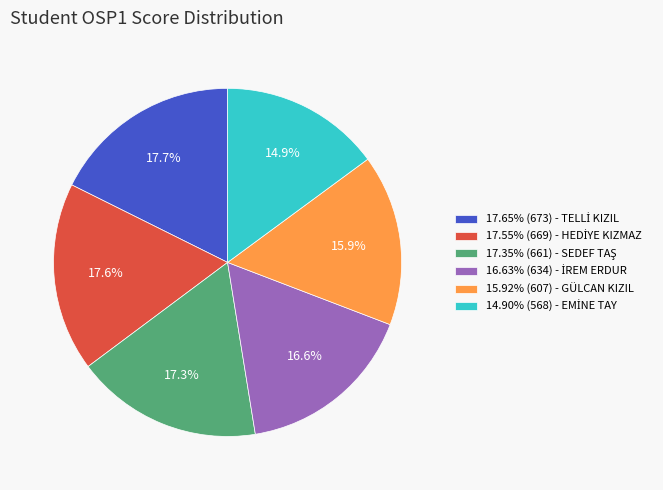

Is there a majority slice in this chart?

No